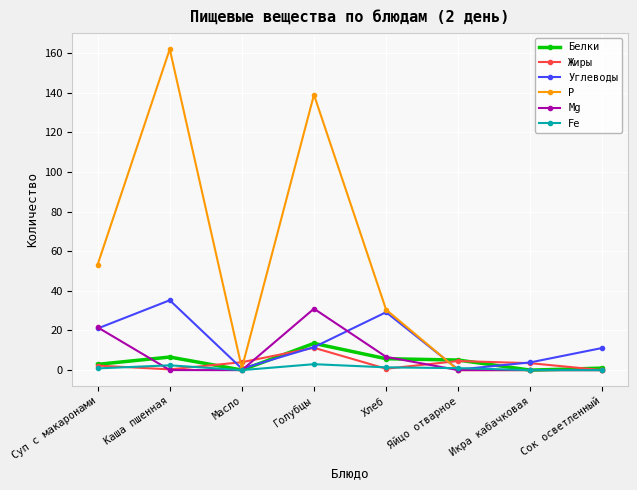

How many data points does each series have?

8